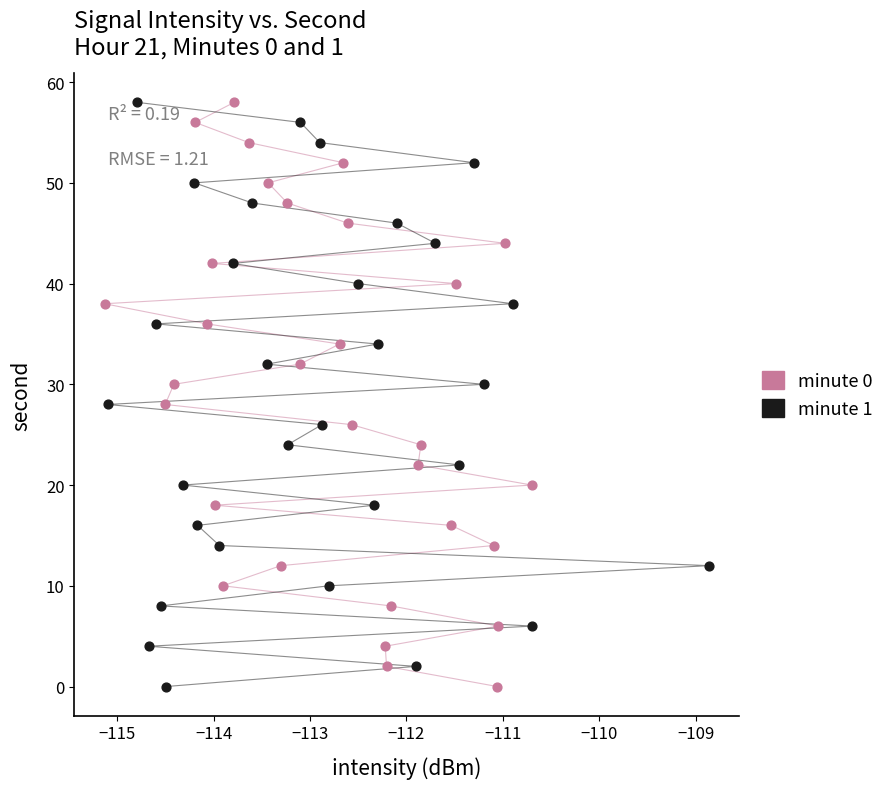

What are all the series names shown in the legend?

minute 0, minute 1